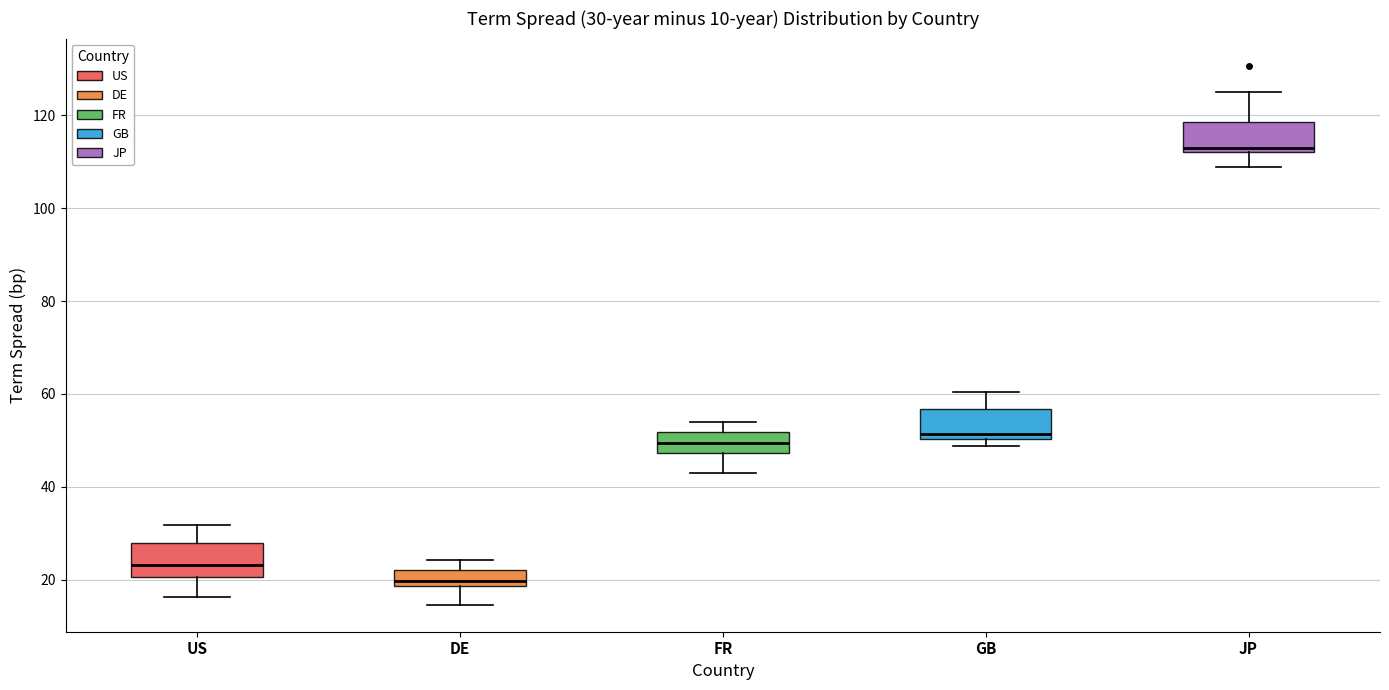

Which box's median line is the highest?

JP